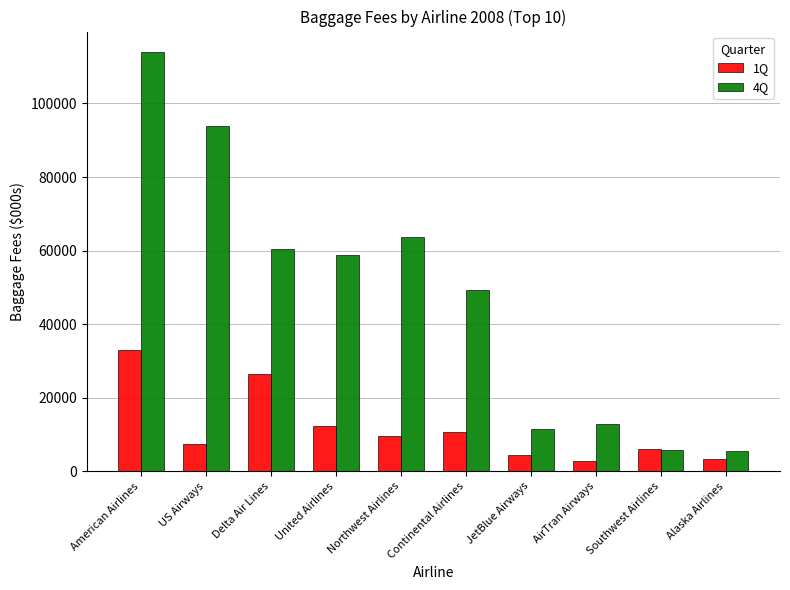

At which label does 4Q reach its peak?

American Airlines